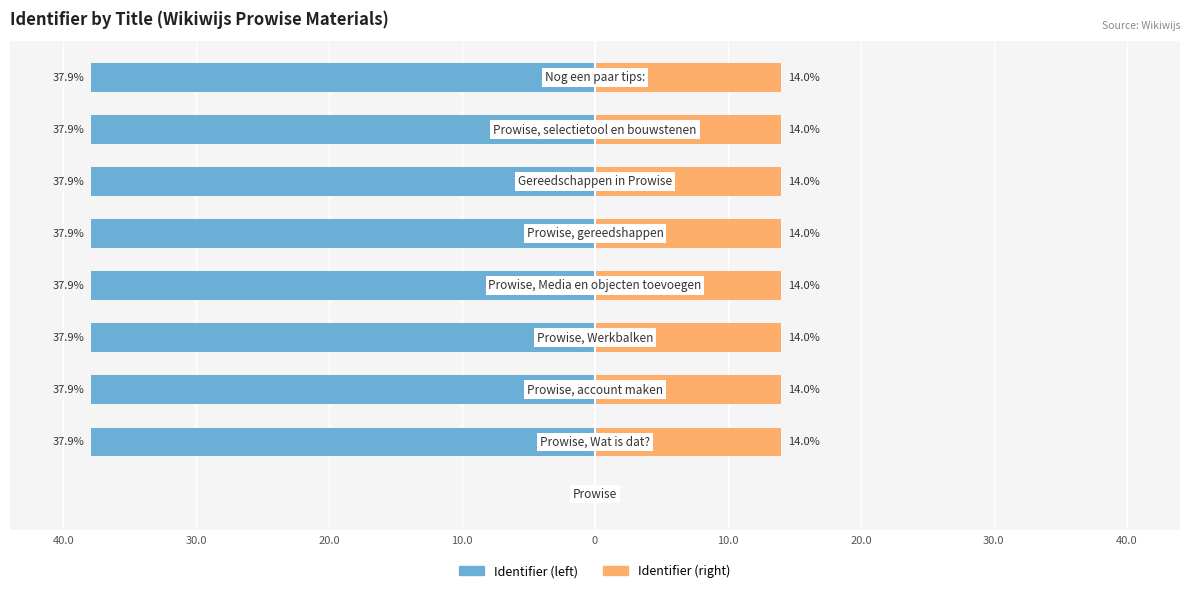

Which series changed the most between 30.0 and 10.0?

Identifier (left)